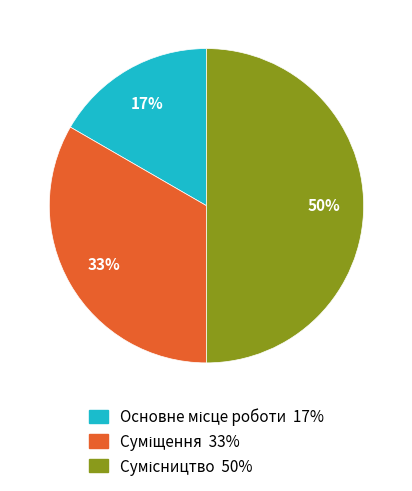

To the nearest percent, what is the difference between the largest and smallest slice percentages?

33%